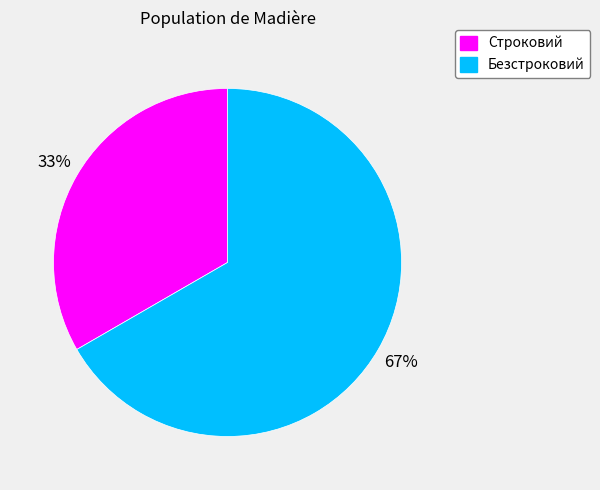

What percentage is the Строковий slice, to the nearest percent?

33%